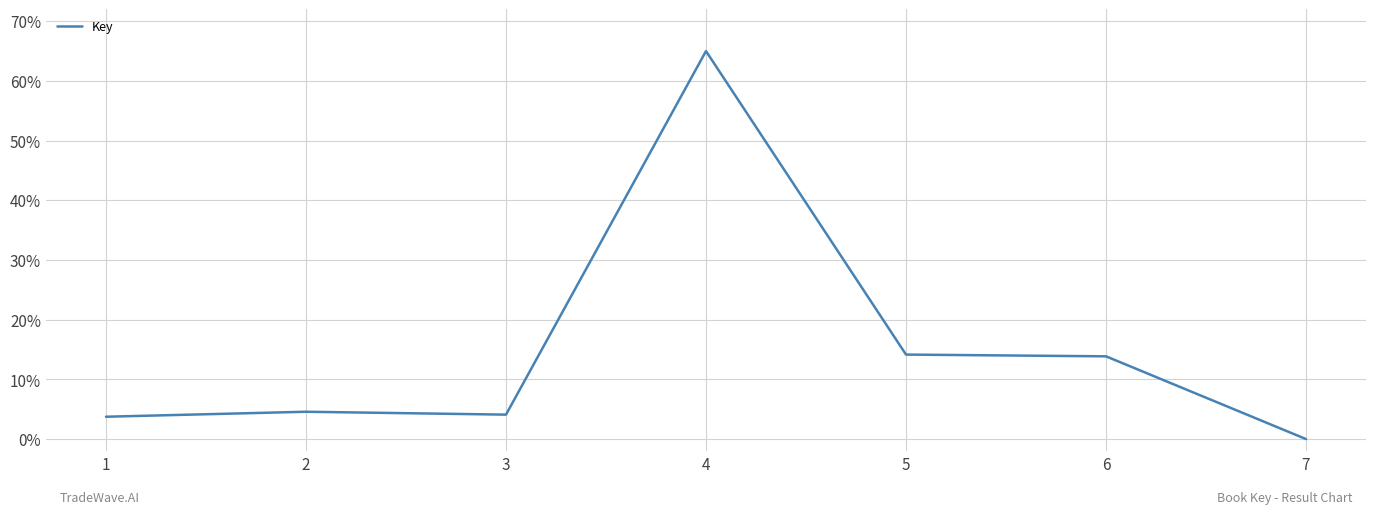

Which label corresponds to the smallest value in the chart?

7